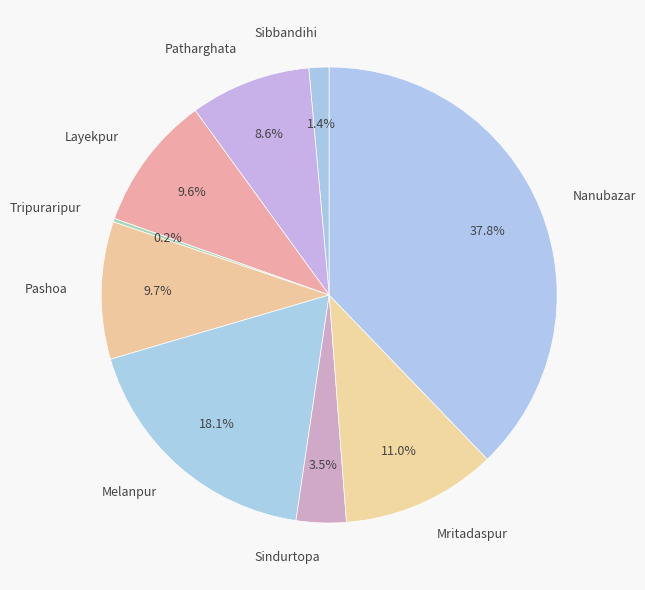

The Nanubazar slice represents 24% of the pie. True or false?

False